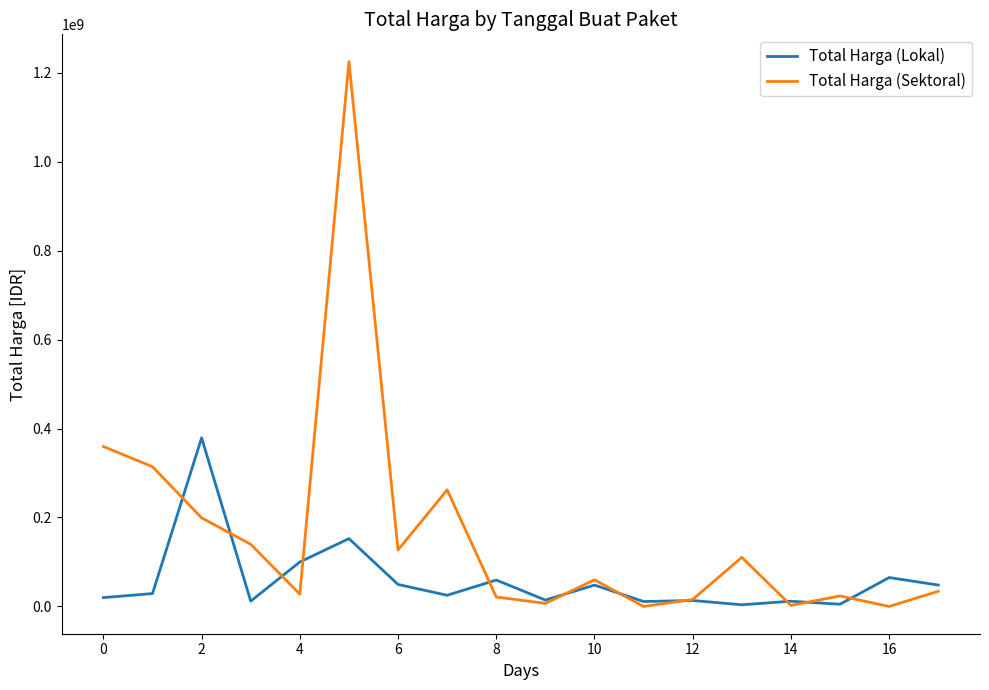

Does the chart display data point markers on the line(s)?

No